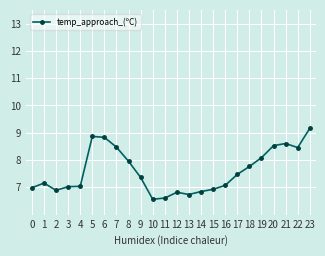

Reading left to right, extract all data points from this chart.

7.0	7.2	6.9	7.0	7.0	8.9	8.8	8.5	8.0	7.4	6.6	6.6	6.8	6.7	6.8	6.9	7.1	7.5	7.8	8.1	8.5	8.6	8.5	9.2